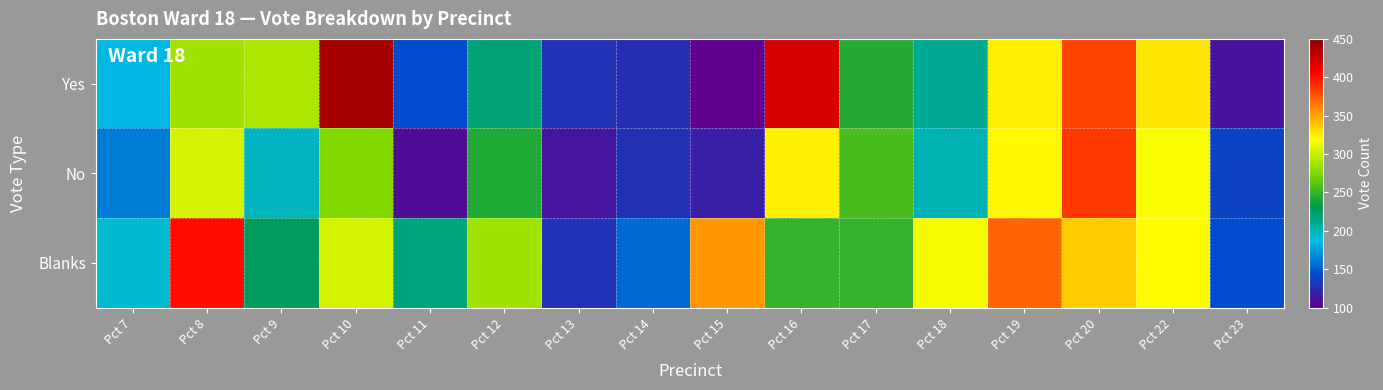

Reading left to right, extract all data points from this chart.

Yes: Pct 7=185	Pct 8=286	Pct 9=291	Pct 10=440	Pct 11=145	Pct 12=219	Pct 13=130	Pct 14=127	Pct 15=100	Pct 16=420	Pct 17=244	Pct 18=212	Pct 19=323	Pct 20=383	Pct 22=327	Pct 23=112
No: Pct 7=162	Pct 8=305	Pct 9=199	Pct 10=275	Pct 11=107	Pct 12=243	Pct 13=113	Pct 14=128	Pct 15=118	Pct 16=324	Pct 17=257	Pct 18=202	Pct 19=321	Pct 20=386	Pct 22=317	Pct 23=139
Blanks: Pct 7=194	Pct 8=402	Pct 9=227	Pct 10=304	Pct 11=218	Pct 12=286	Pct 13=129	Pct 14=156	Pct 15=353	Pct 16=250	Pct 17=250	Pct 18=315	Pct 19=371	Pct 20=336	Pct 22=320	Pct 23=144